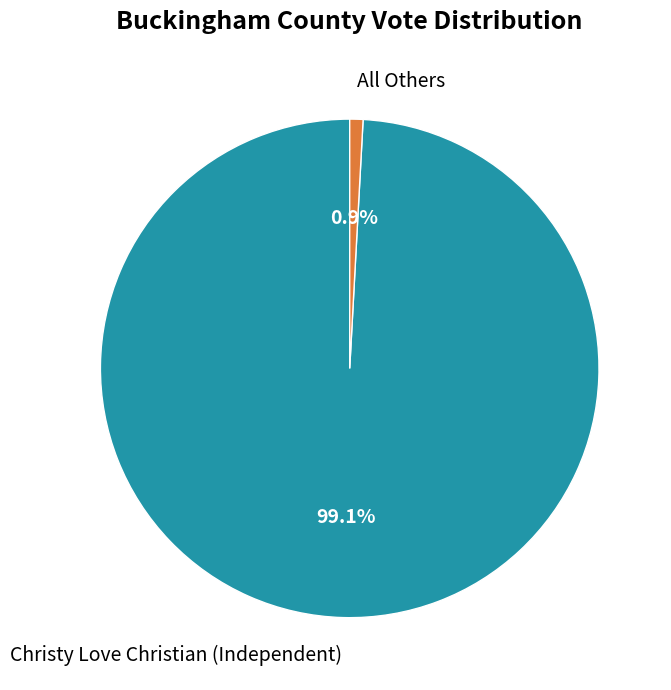

True or false: Christy Love Christian (Independent) accounts for 91% of the total.

False